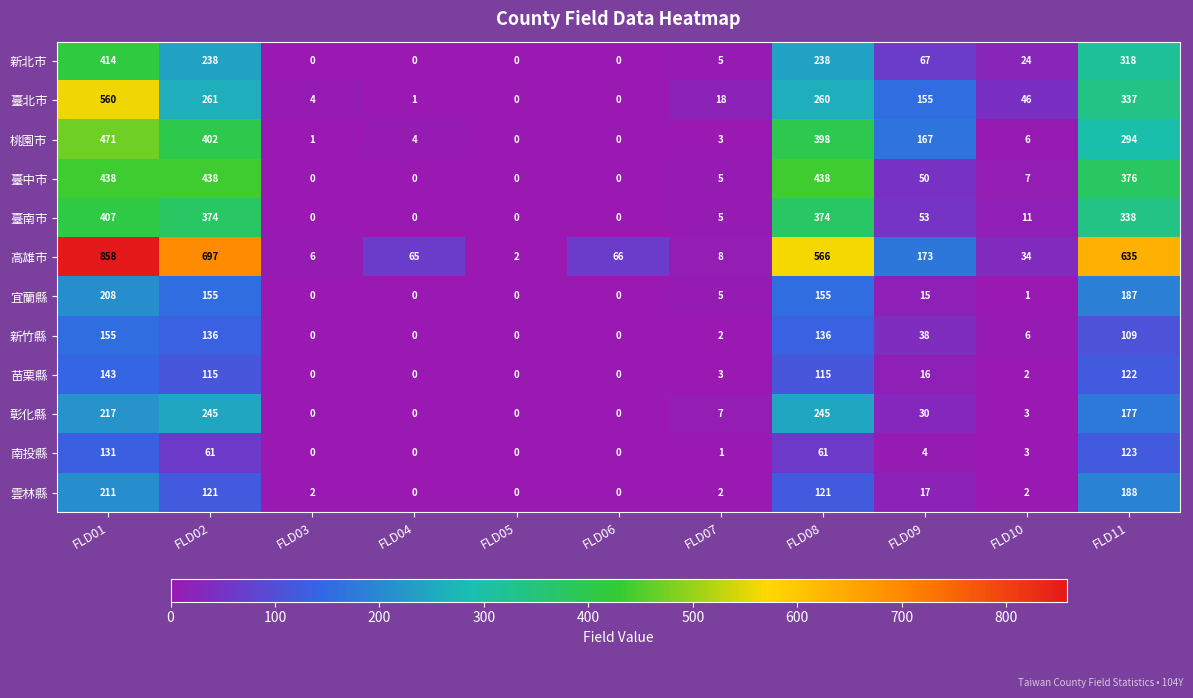

At which label does 宜蘭縣 reach its peak?

FLD01